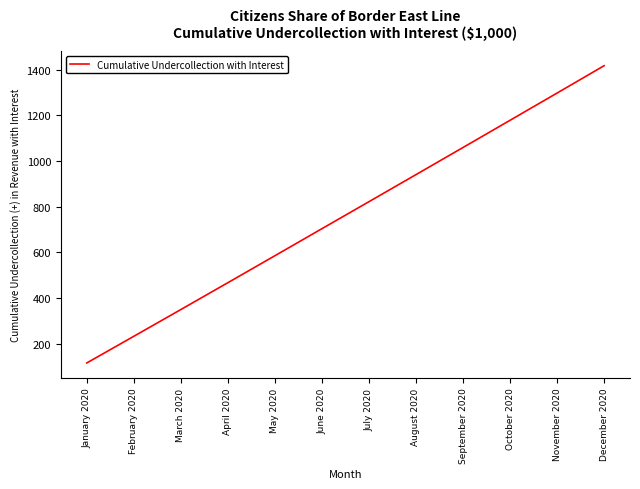

What is the average value?

764.4